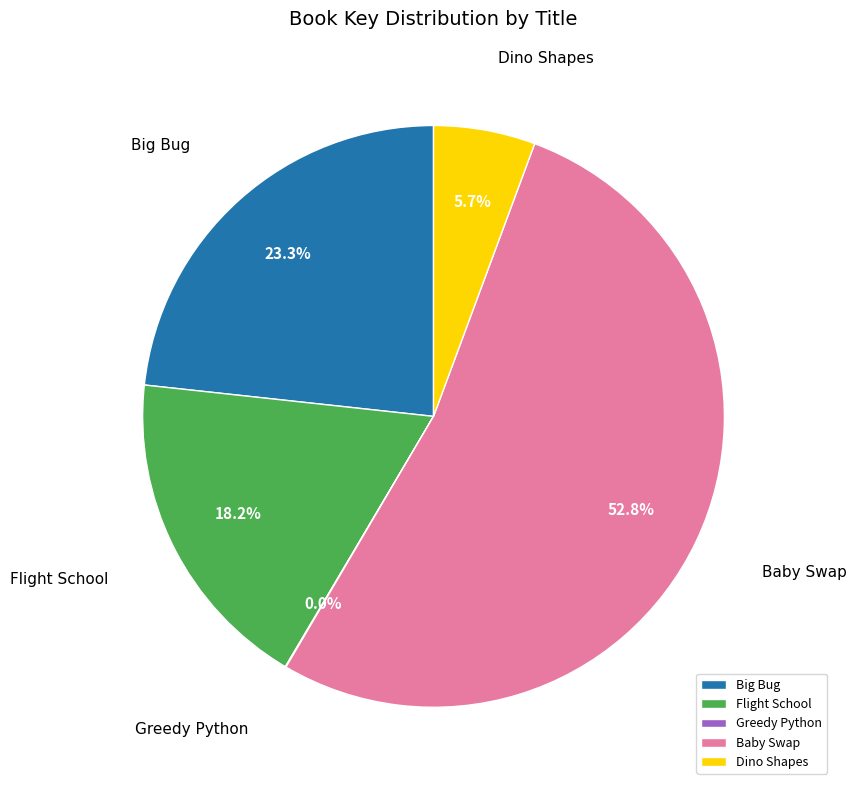

To the nearest percent, what percentage of the pie is Flight School?

18%